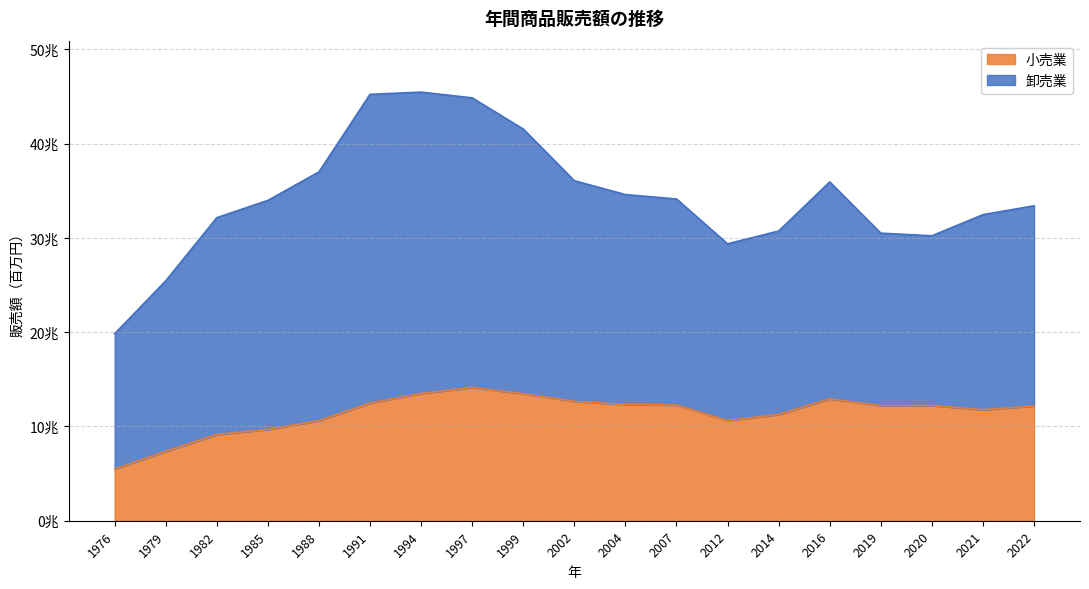

Rank the categories by value from highest to lowest.

1997, 1994, 1999, 2016, 2002, 1991, 2004, 2007, 2020, 2019, 2022, 2021, 2014, 2012, 1988, 1985, 1982, 1979, 1976